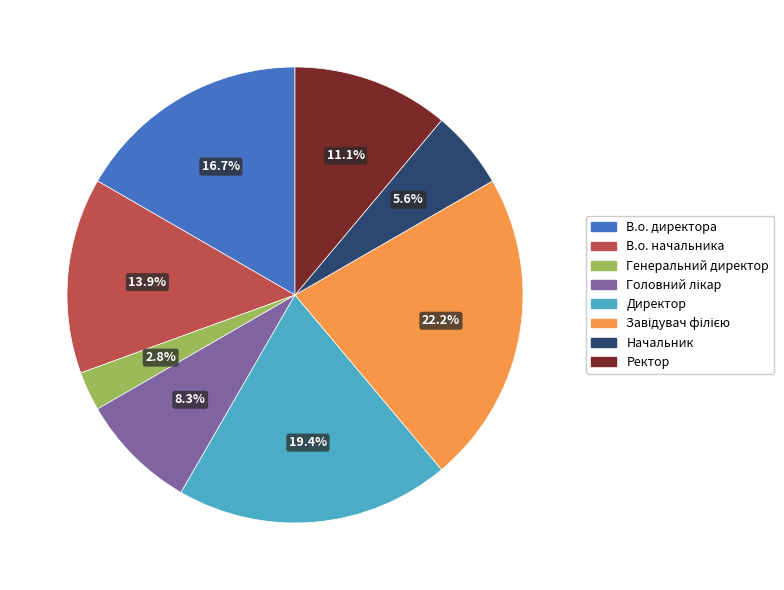

Which has a higher value, В.о. директора or Начальник?

В.о. директора